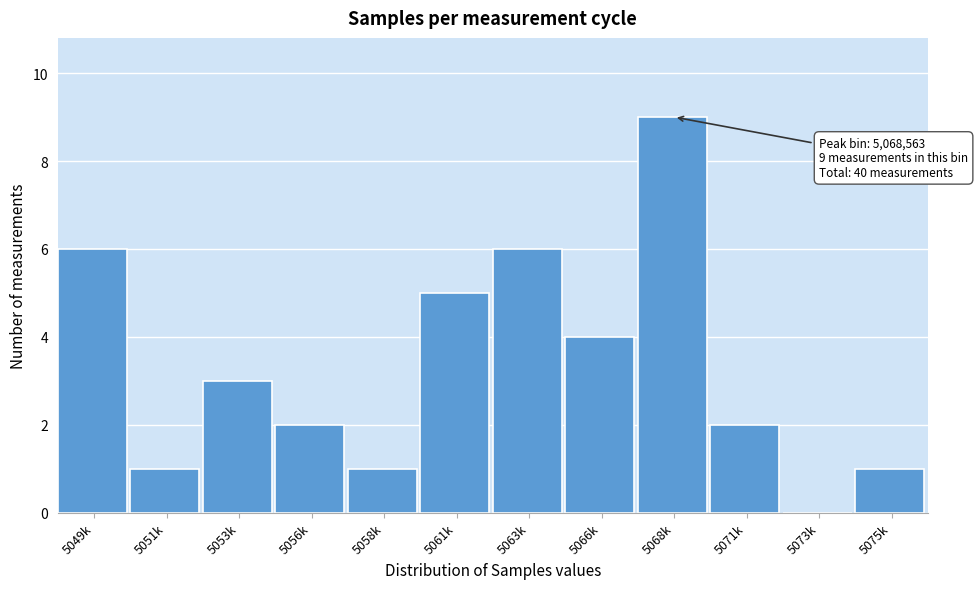

Reading left to right, what are all the values shown in this chart?

5049k=6	5051k=1	5053k=3	5056k=2	5058k=1	5061k=5	5063k=6	5066k=4	5068k=9	5071k=2	5073k=0	5075k=1